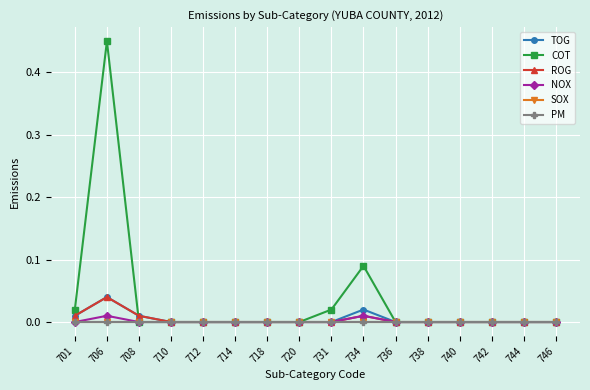

At which label does COT reach its peak?

706